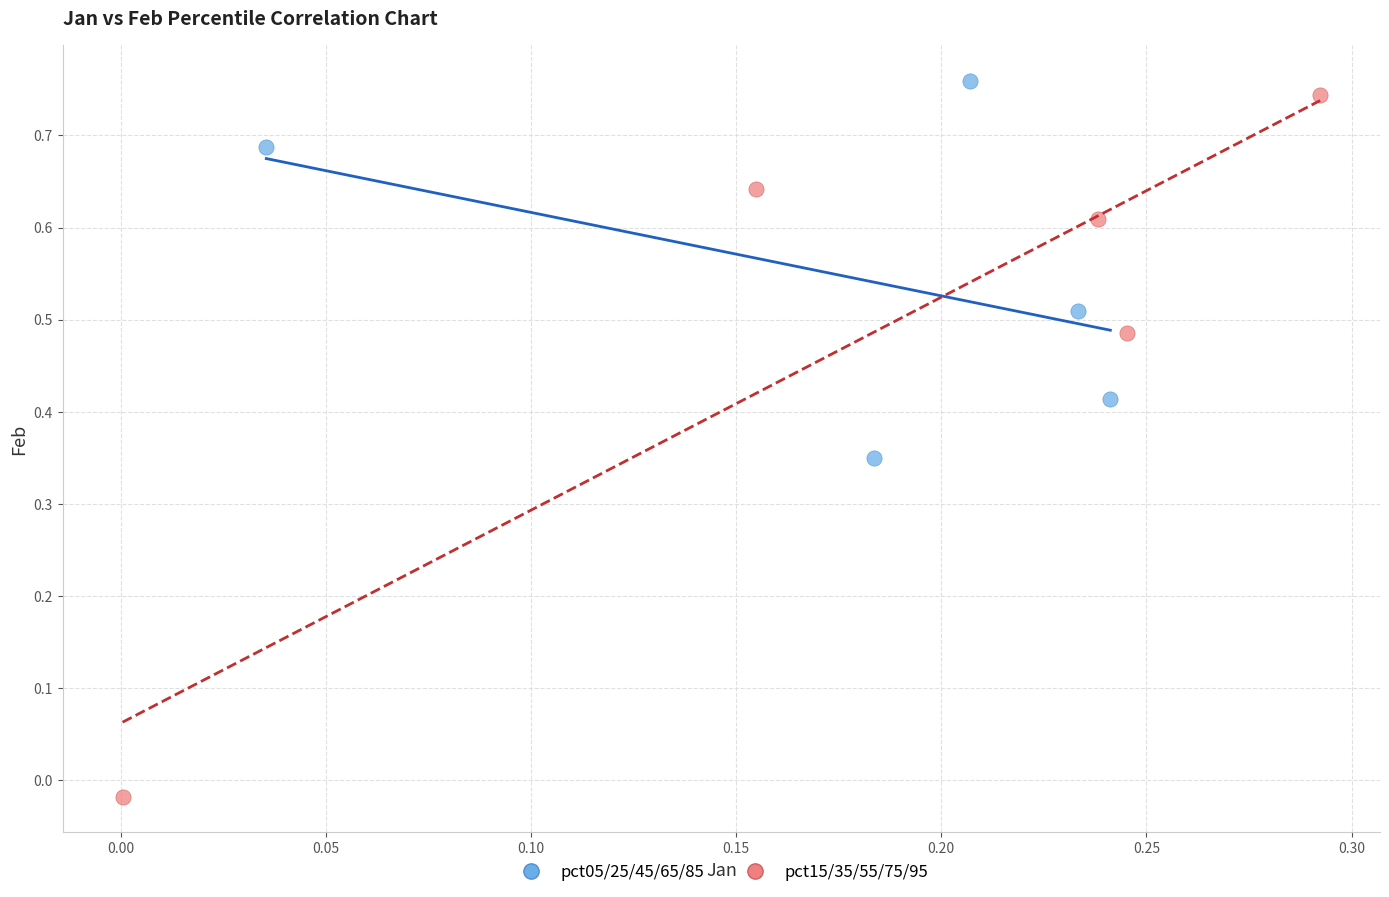

Which series has the widest spread of Y values?

pct15/35/55/75/95